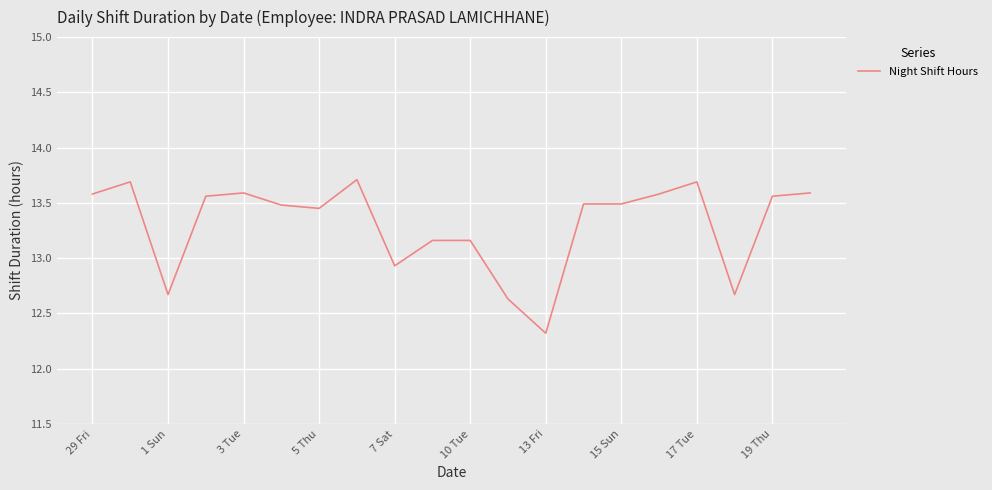

What is the difference between the maximum and minimum values?

1.4